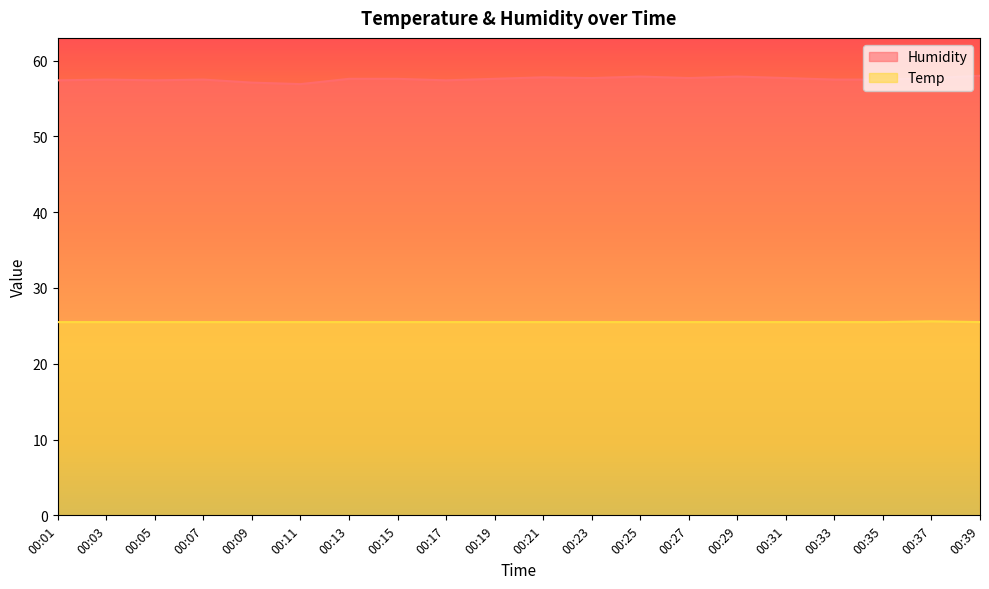

Count the number of data series in this chart.

2